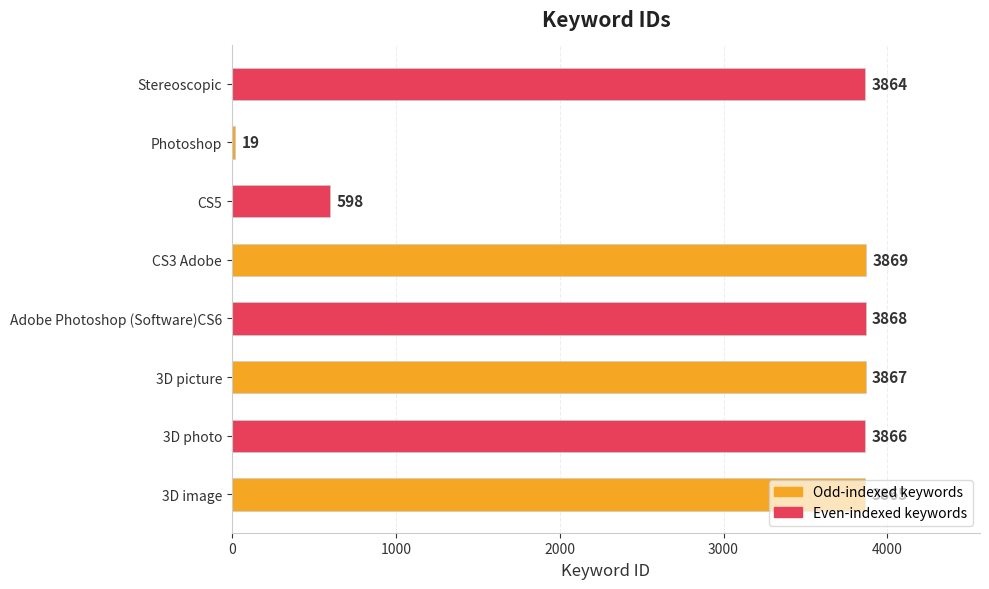

True or false: the data shows 3865 at 3D image.

True